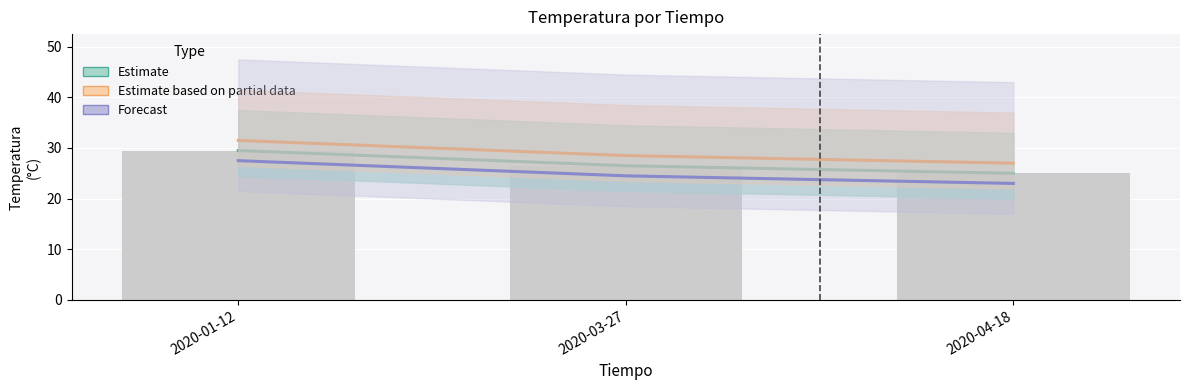

At which category does the chart reach its minimum across all series?

2020-04-18